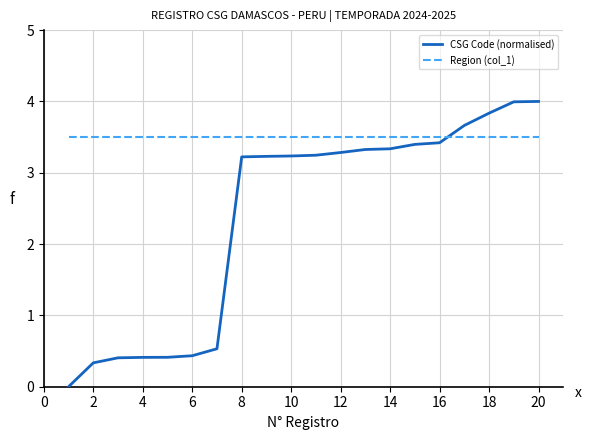

Rank the series by their average value, from highest to lowest.

Region (col_1), CSG Code (normalised)